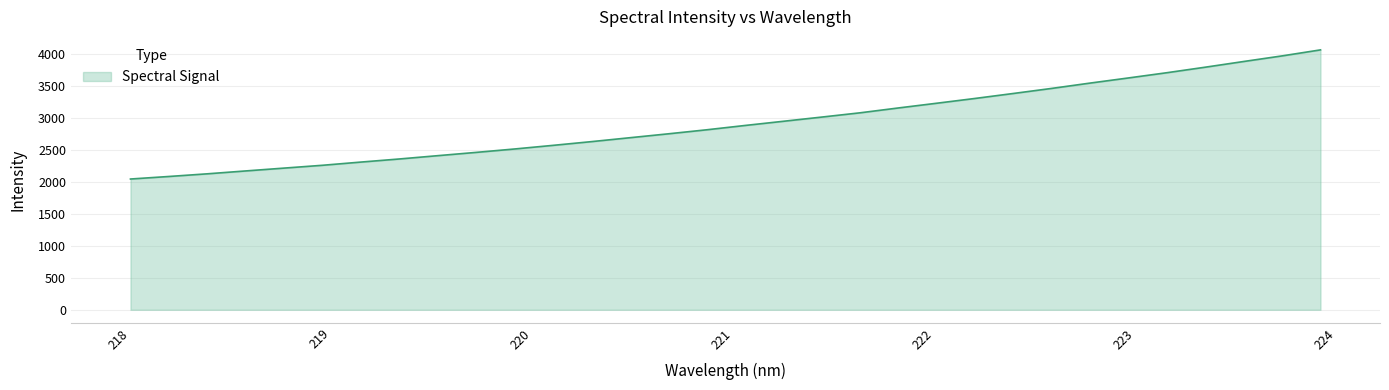

What is the smallest value displayed?

2041.4